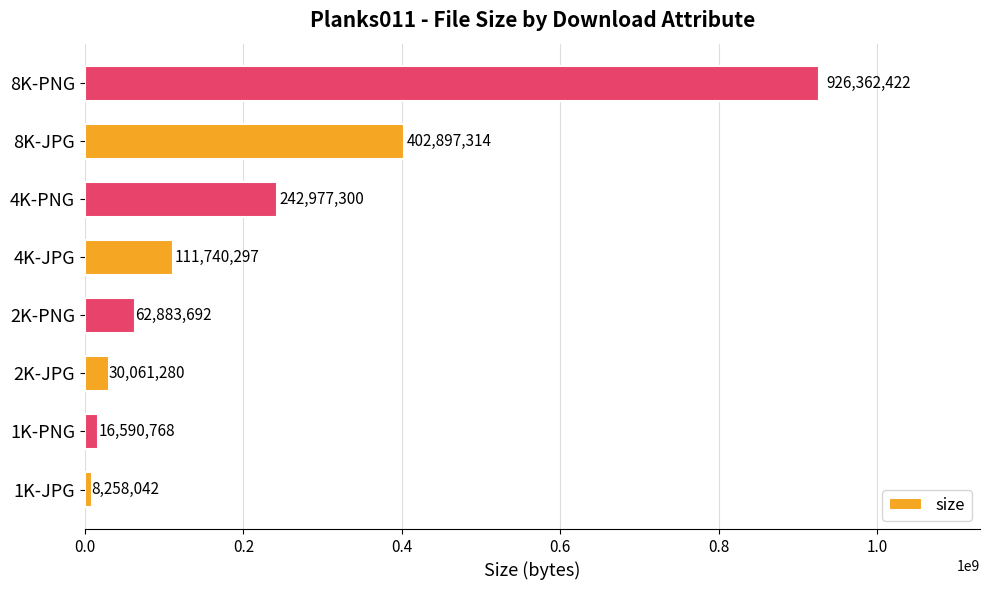

Reading bottom to top, transcribe all the data shown in this chart.

1K-JPG=8258042	1K-PNG=16590768	2K-JPG=30061280	2K-PNG=62883692	4K-JPG=111740297	4K-PNG=242977300	8K-JPG=402897314	8K-PNG=926362422